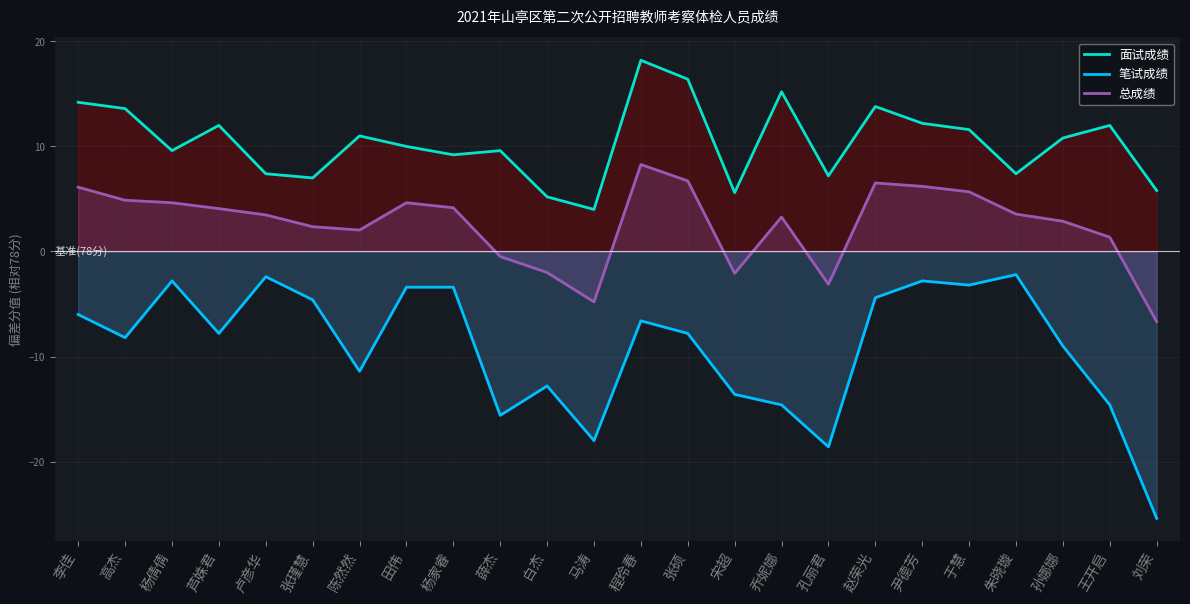

What is the total value across all series at 孔丽君?

-14.5